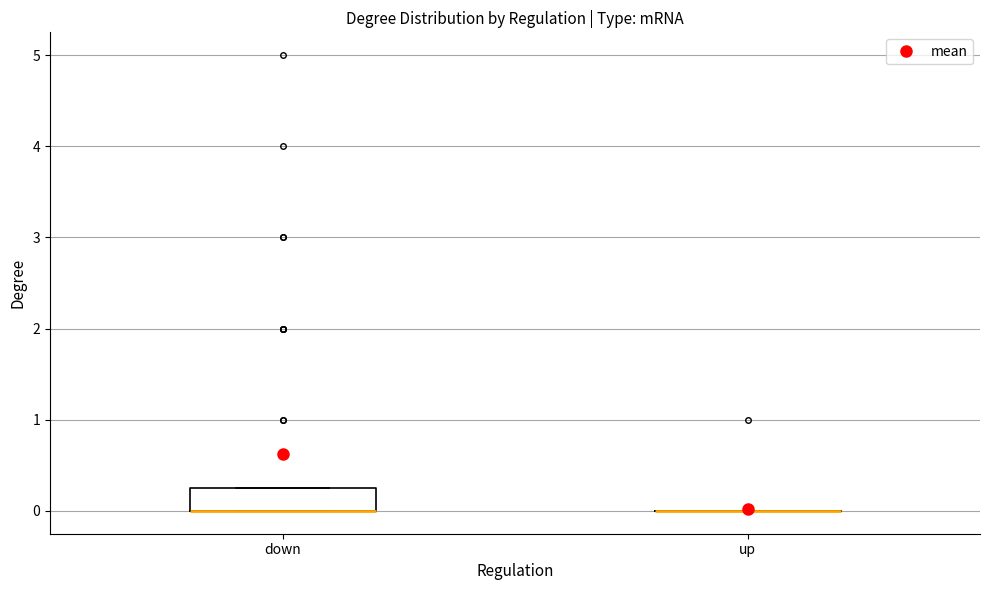

Which box is the tallest, from its lower edge to its upper edge?

down